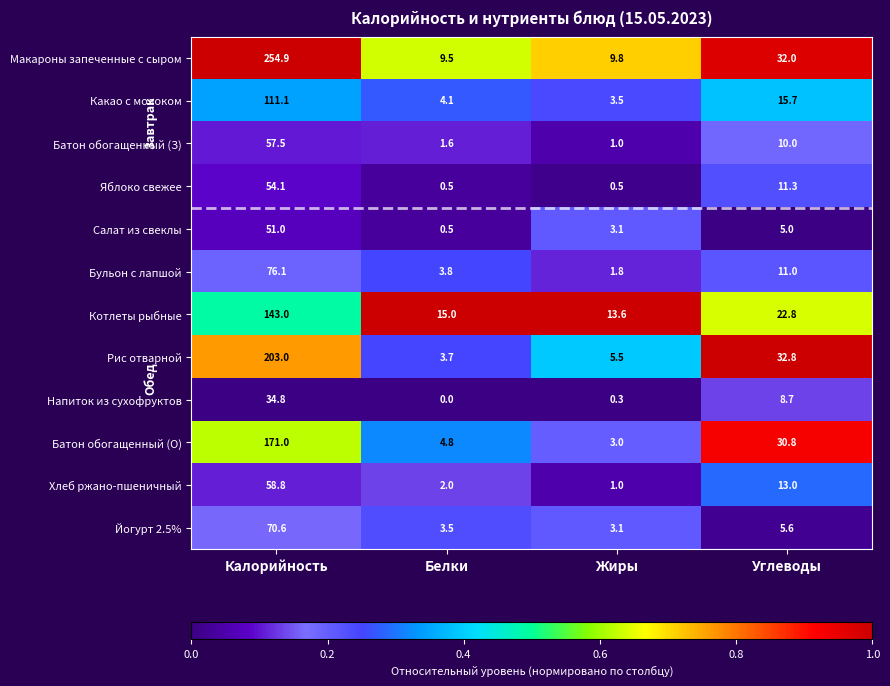

Where does the Йогурт 2.5% series first go above 5?

Калорийность